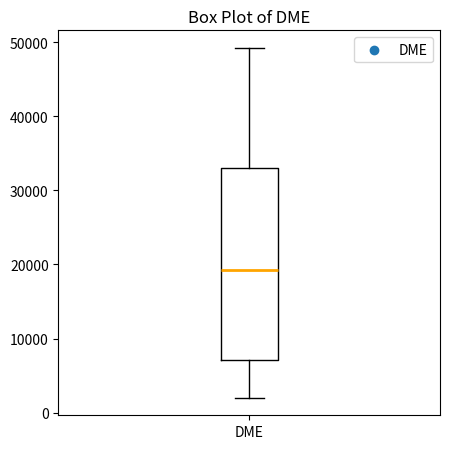

Transcribe this box plot: give where the median line is, the range the box spans, and where the two whiskers end, as read against the y-axis. The values are not printed on the chart, so give them approximately, as read against the axis.

median 19000, box 7000 to 33000, whiskers 2000 to 49000